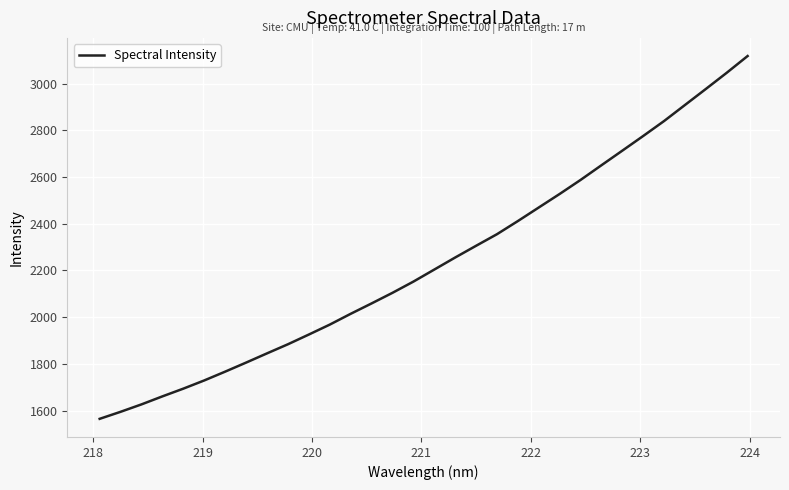

What is the difference between the maximum and minimum values?

1552.8